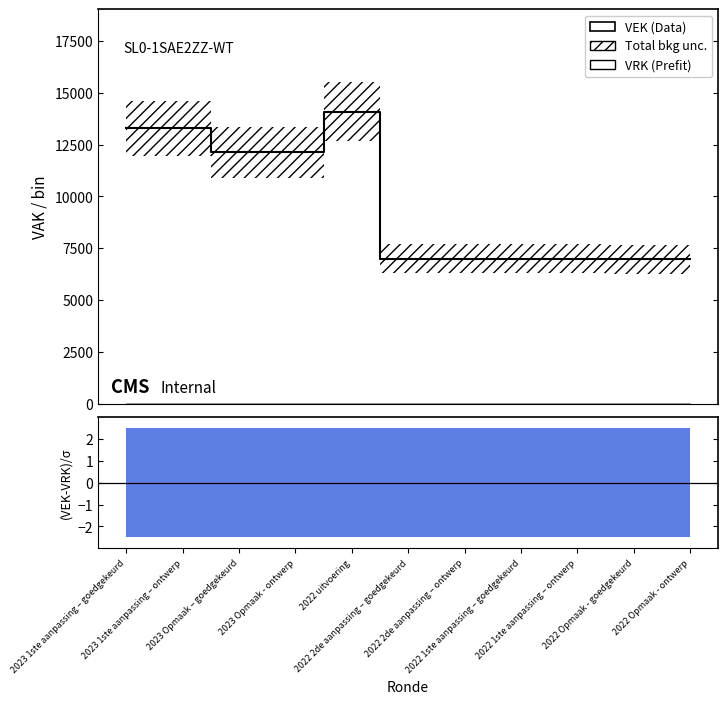

The chart shows a value of 6977 at 2022 Opmaak - goedgekeurd. True or false?

True